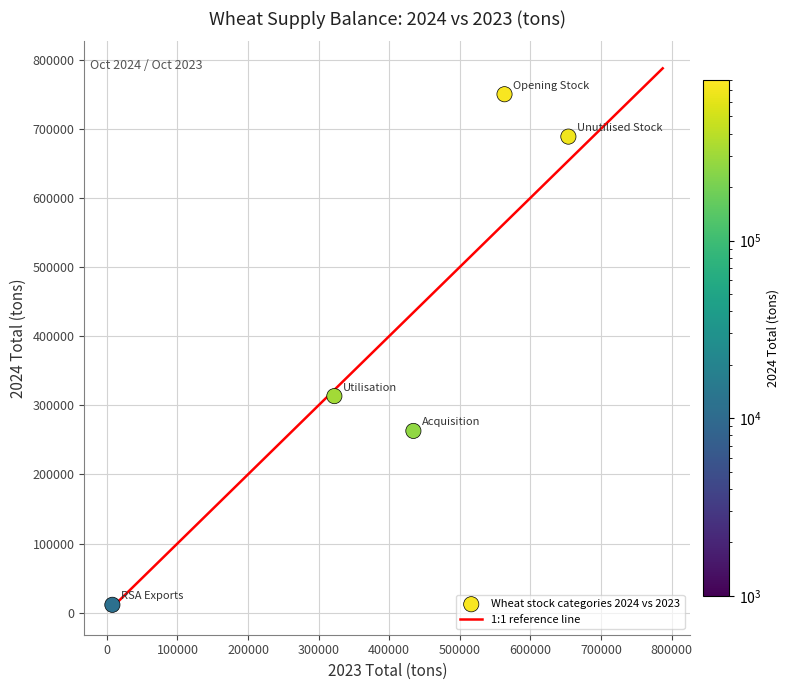

What is the average X value?

396273